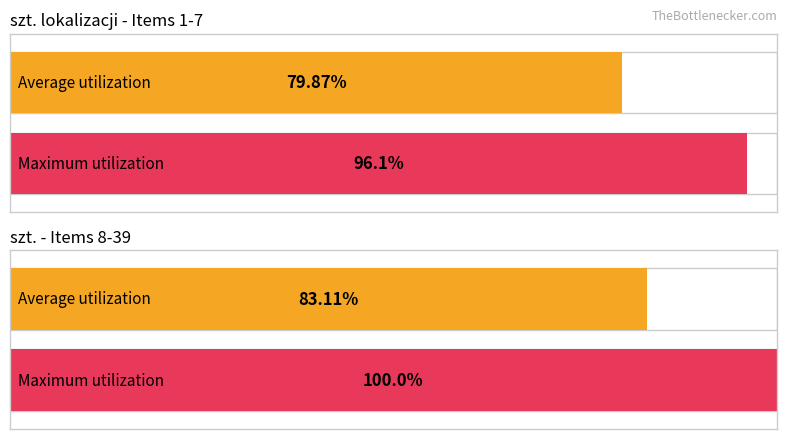

True or false: Average utilization has a value of 79.9 at szt. lokalizacji.

True